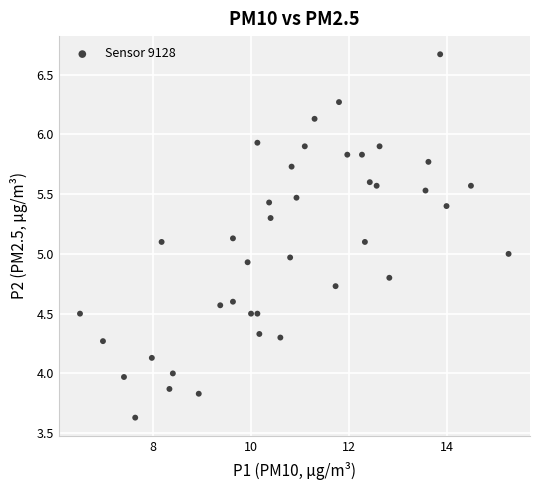

What is the range of Y values (max minus min)?

3.0